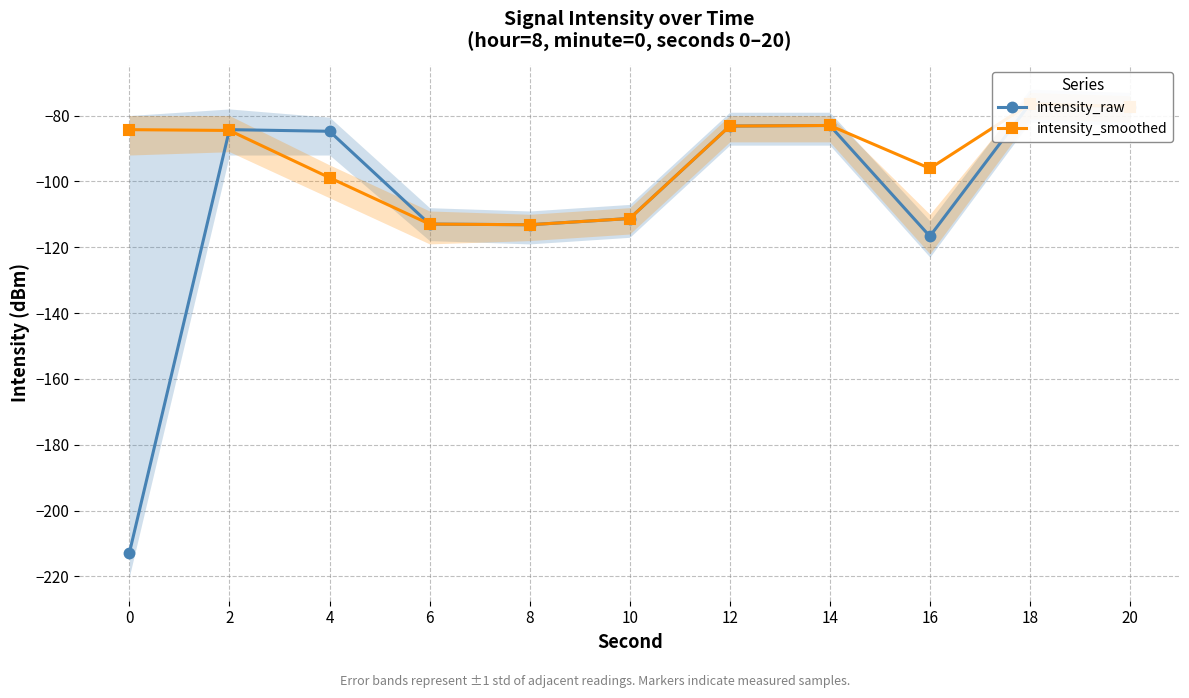

Where do intensity_raw and intensity_smoothed first cross each other?

0 and 2